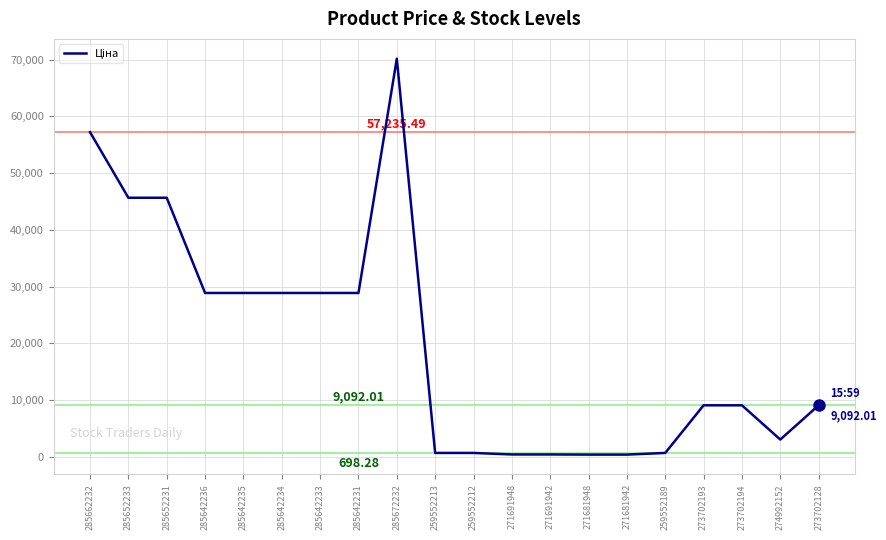

Where does the data first go above 9092?

285662232